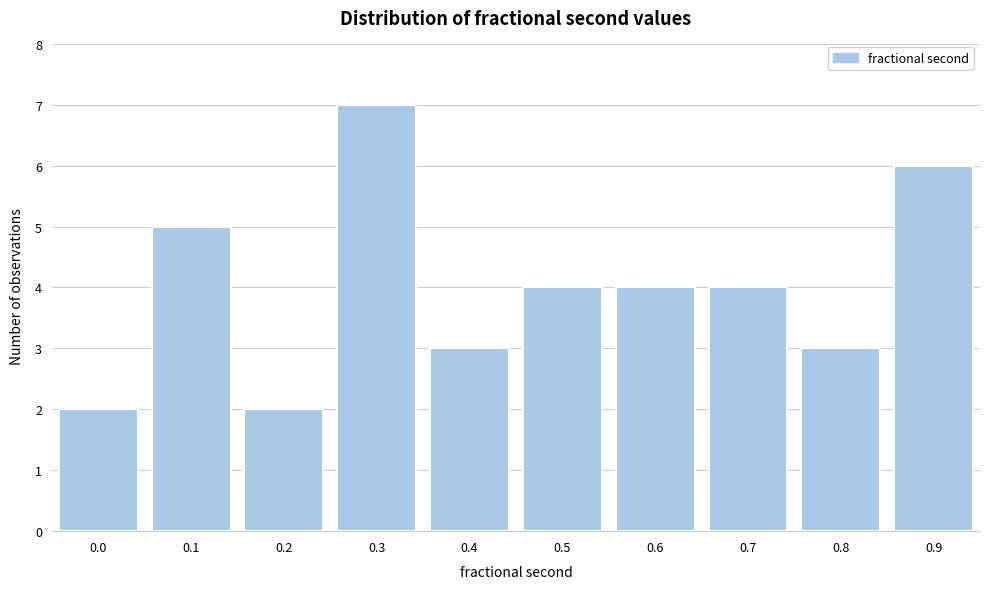

Reading left to right, extract all data points from this chart.

0.0=2	0.1=5	0.2=2	0.3=7	0.4=3	0.5=4	0.6=4	0.7=4	0.8=3	0.9=6